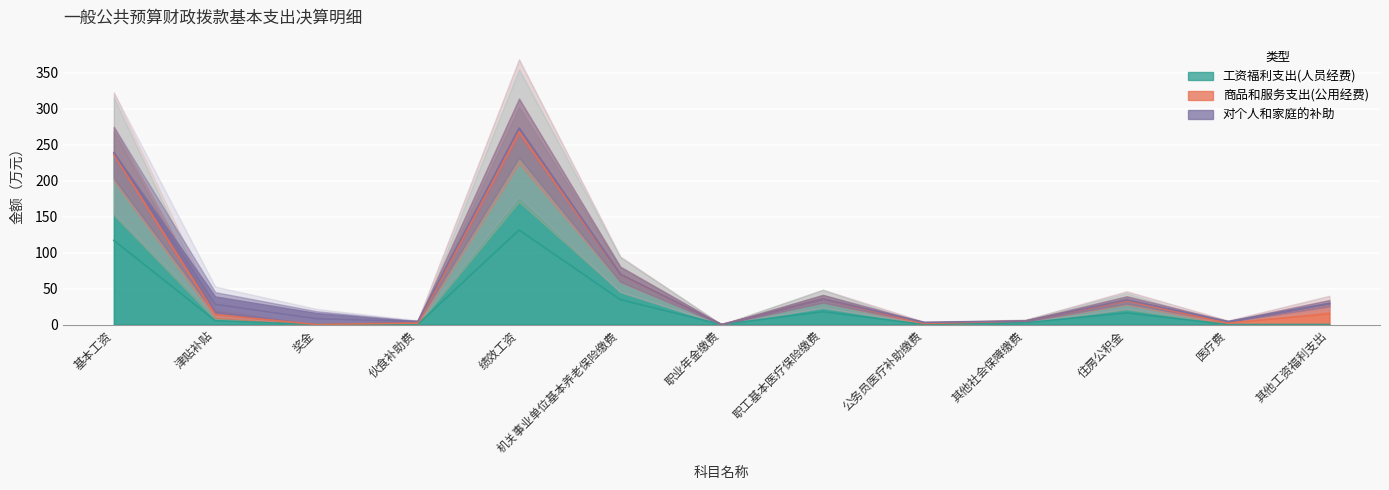

Read the 商品和服务支出(公用经费) value at 医疗费.

4.1